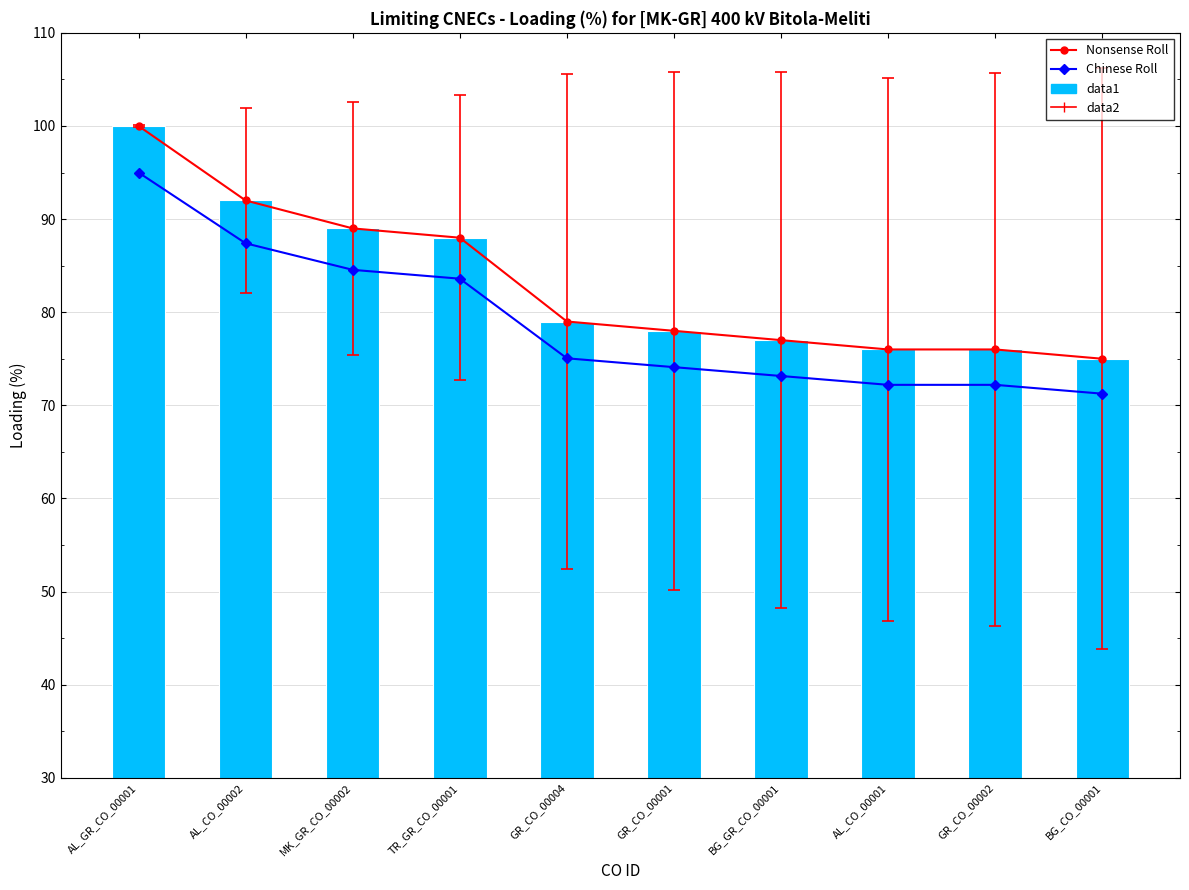

What is the minimum value for Nonsense Roll?

75.0